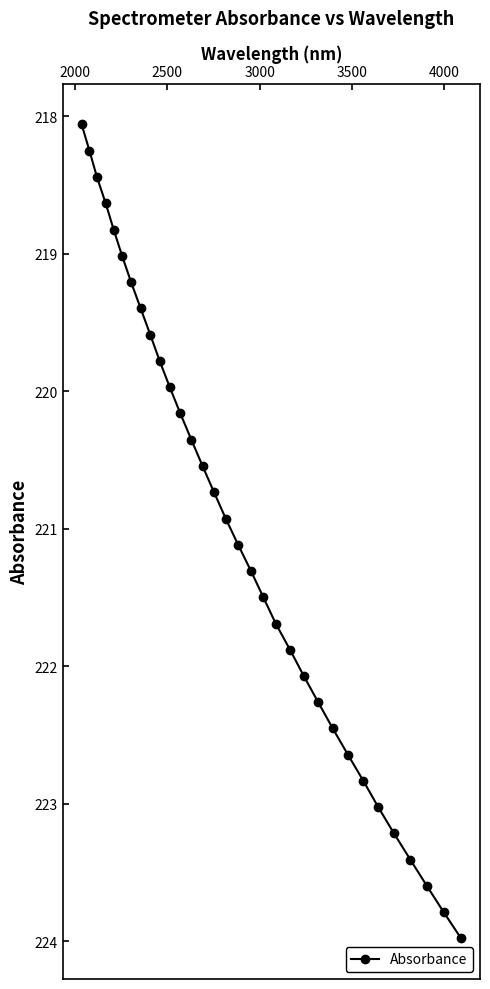

How many data points are above 221?

16